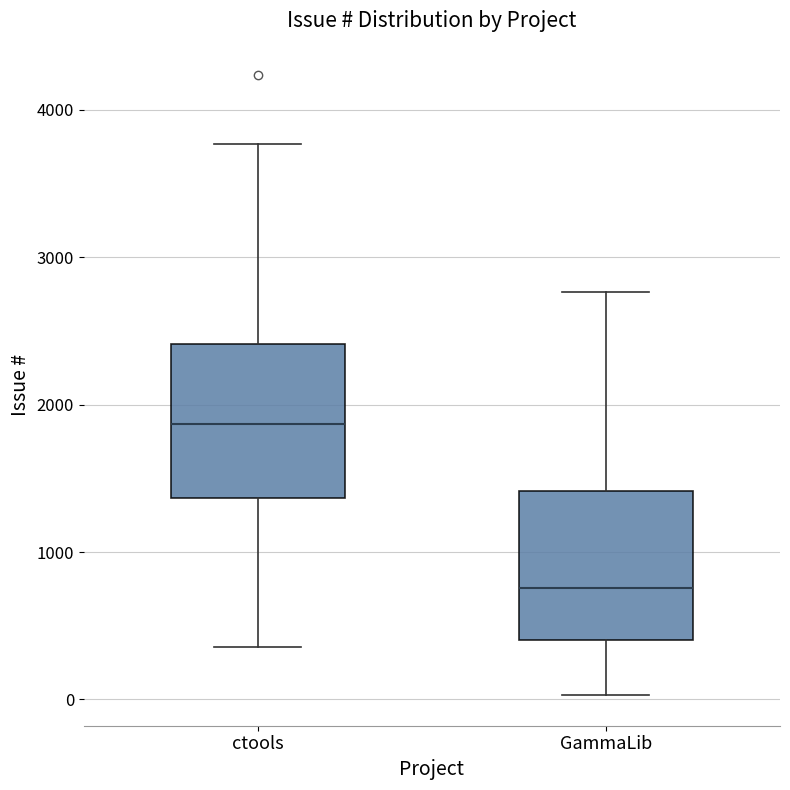

Which box's median line is the highest?

ctools